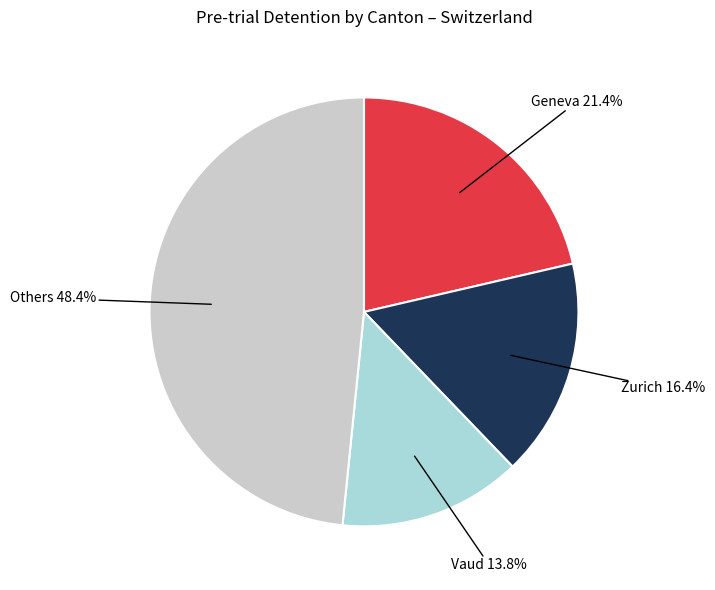

Count the number of slices in the pie.

4